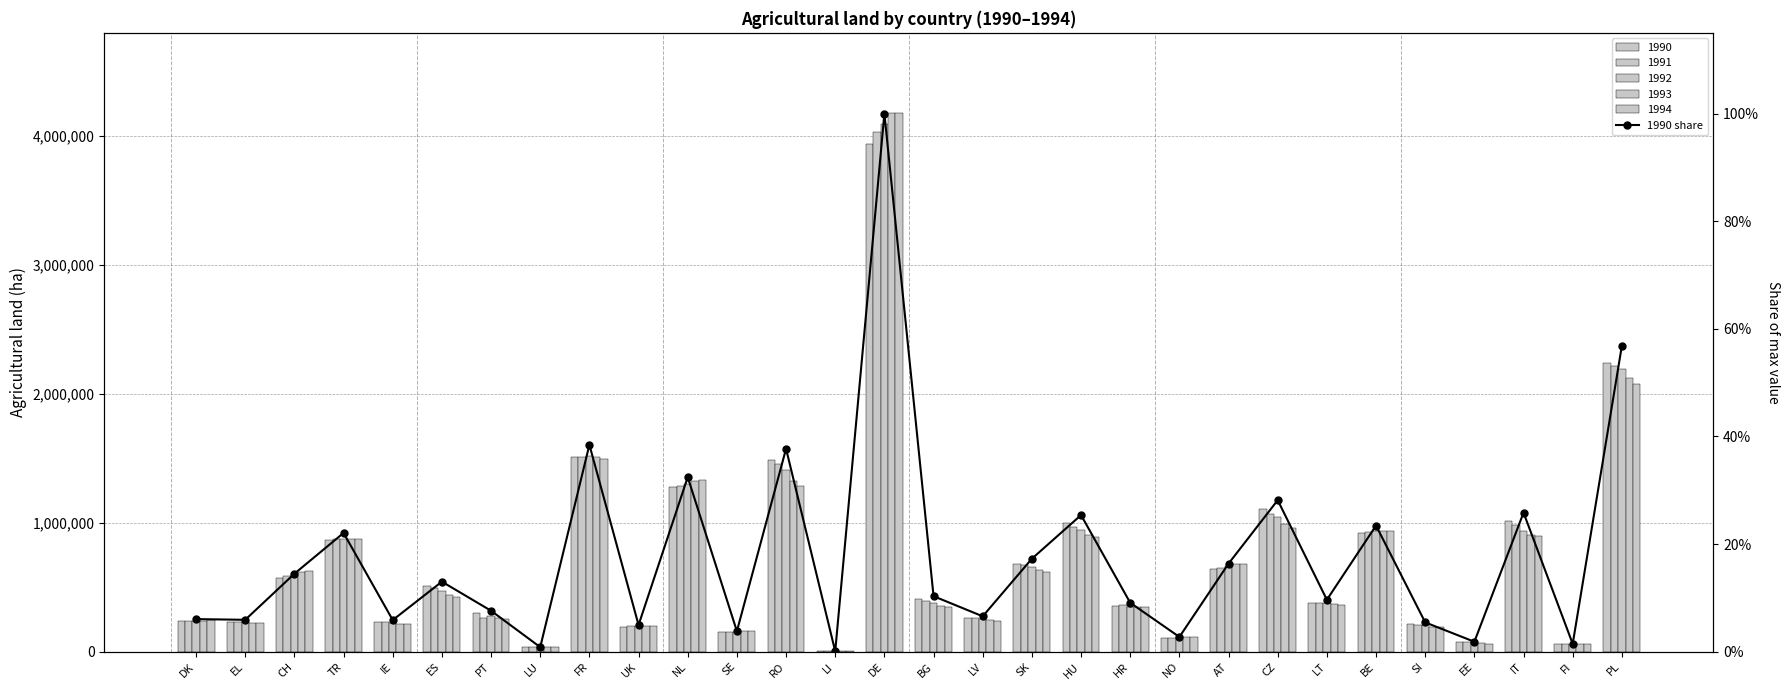

List the labels in order of value, smallest first.

LI, LU, FI, EE, NO, SE, UK, SI, IE, EL, DK, LV, PT, HR, LT, BG, ES, CH, AT, SK, TR, BE, HU, IT, CZ, NL, RO, FR, PL, DE